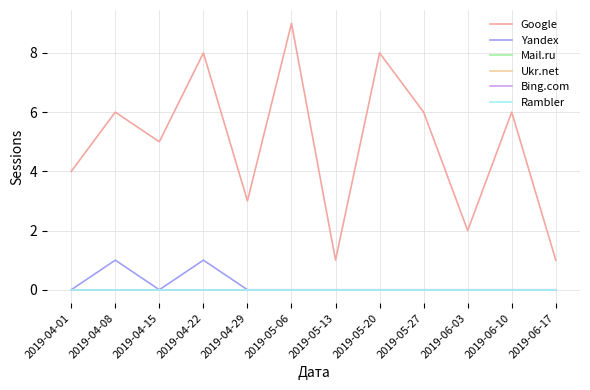

True or false: Rambler and Mail.ru cross at least once.

False